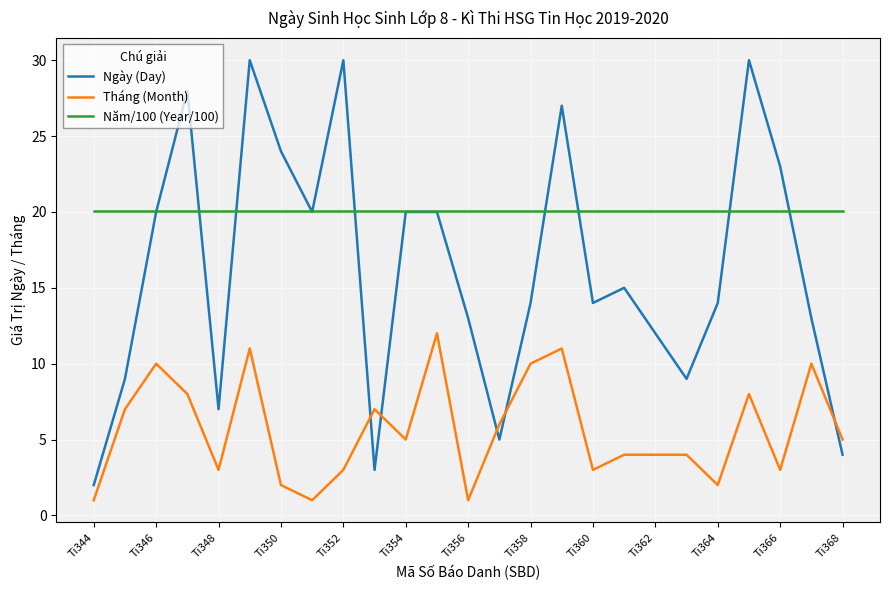

Rank the series by their average value, from lowest to highest.

Tháng (Month), Ngày (Day), Năm/100 (Year/100)